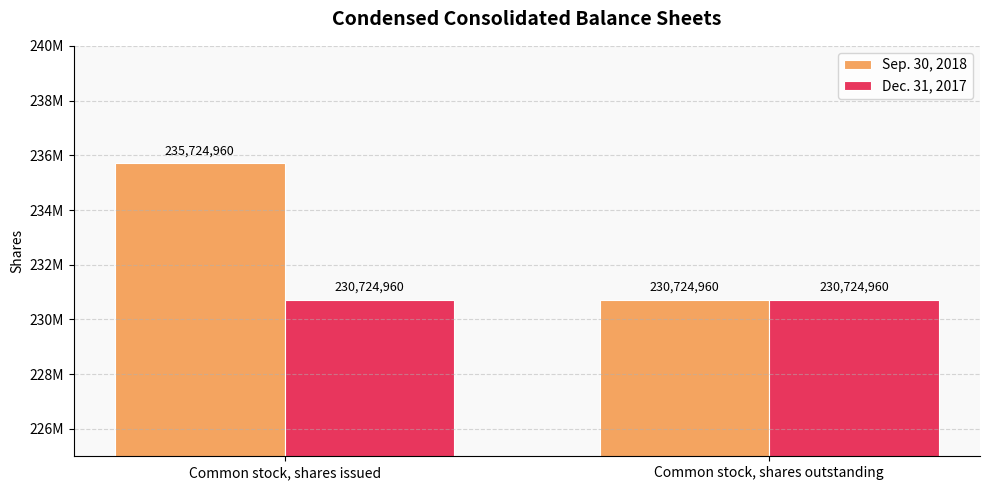

List the series in order of their peak value, lowest first.

Dec. 31, 2017, Sep. 30, 2018